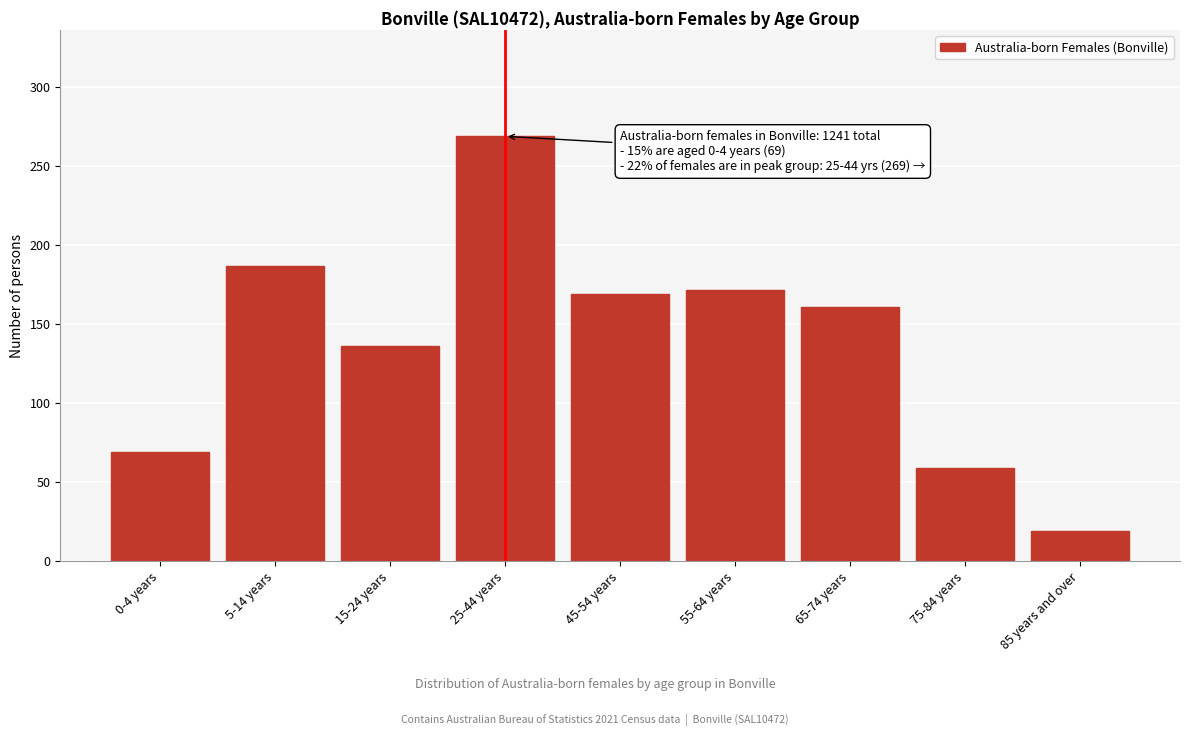

Reading right to left, list all the values displayed in this chart.

19	59	161	172	169	269	136	187	69